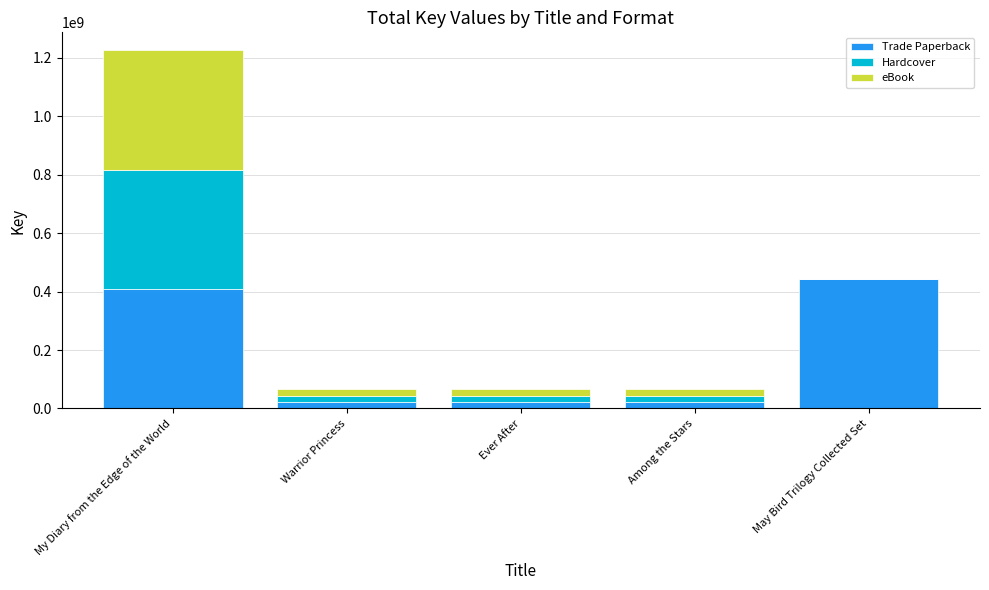

At which label is Trade Paperback closest to 232591039?

My Diary from the Edge of the World